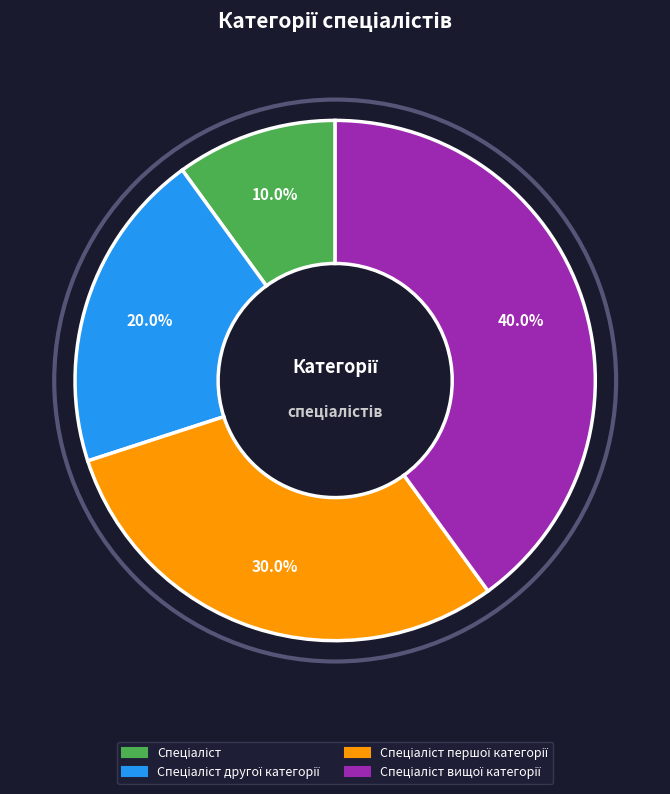

Is there a majority slice in this chart?

No